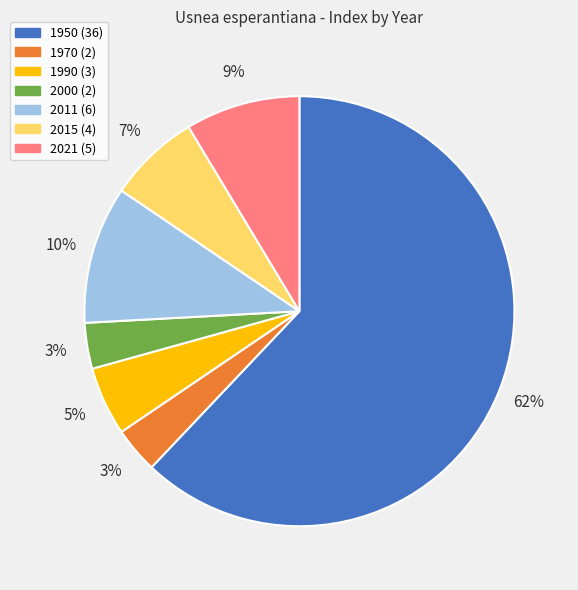

How many segments does this pie chart have?

7